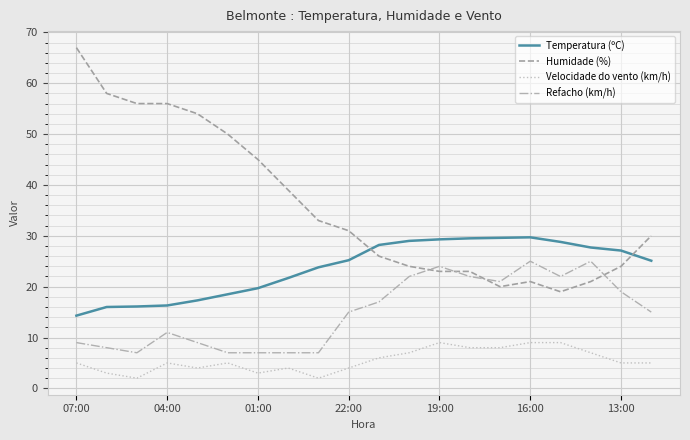

True or false: Humidade (%) and Temperatura (ºC) intersect in this chart.

True